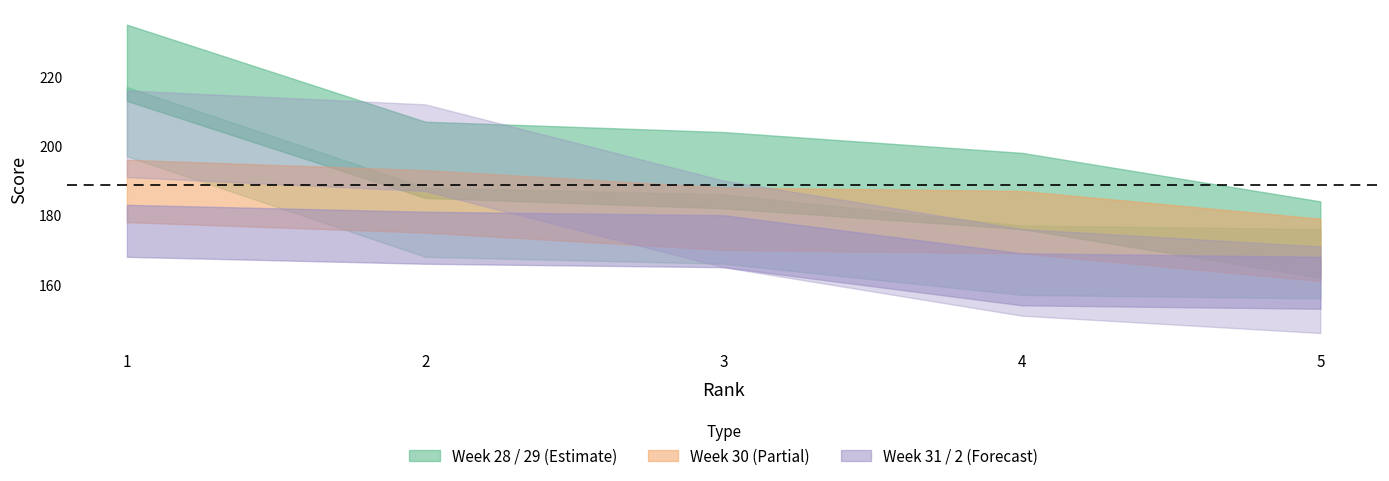

What is the difference between the highest and lowest values at 2?

31